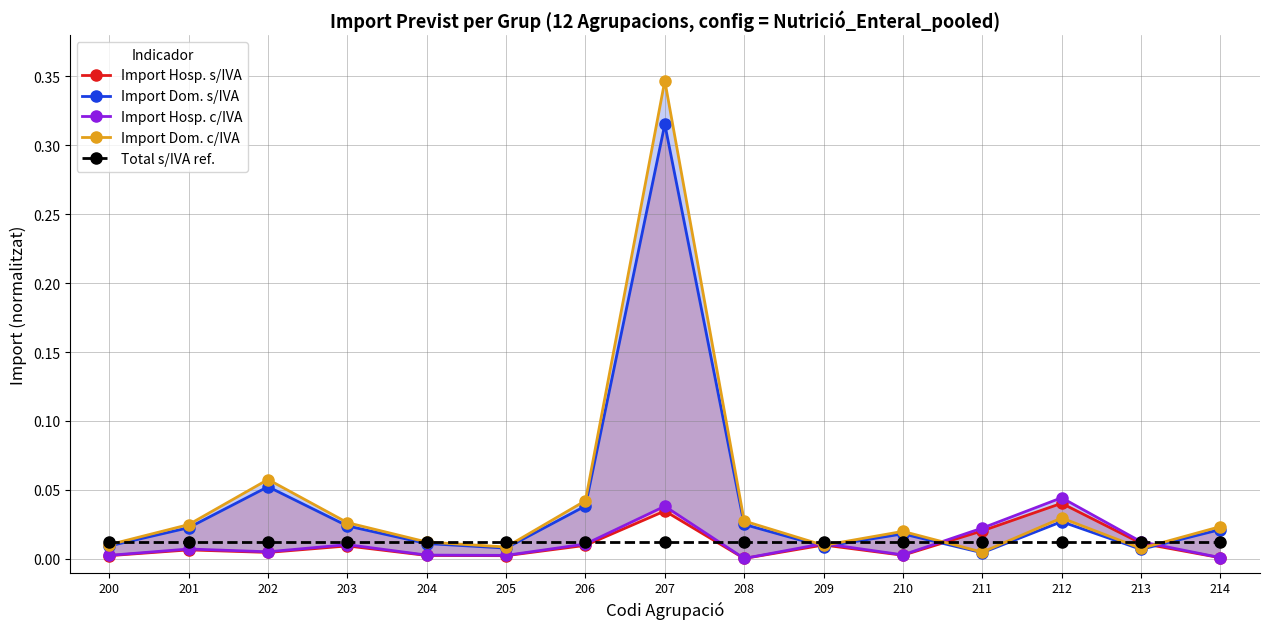

At which category does Import Dom. s/IVA reach its first local valley?

205